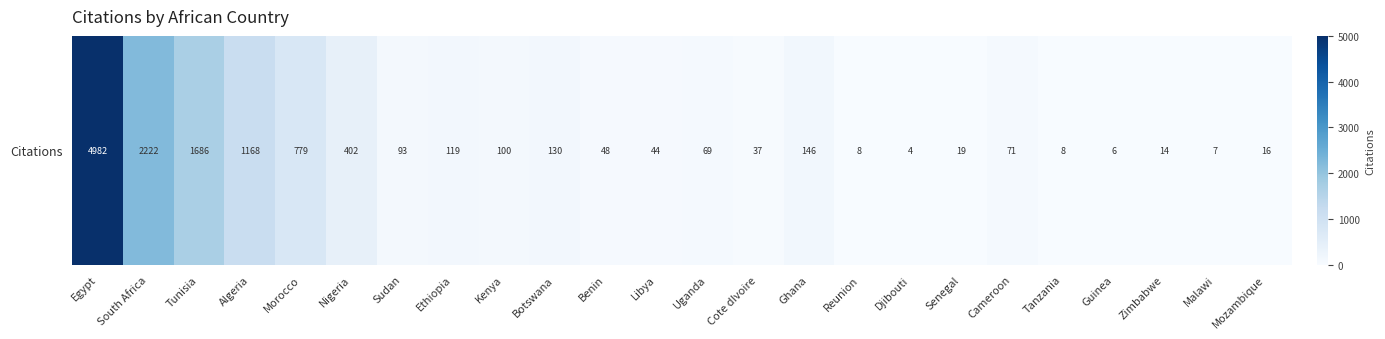

The chart shows a value of 6 at Guinea. True or false?

True